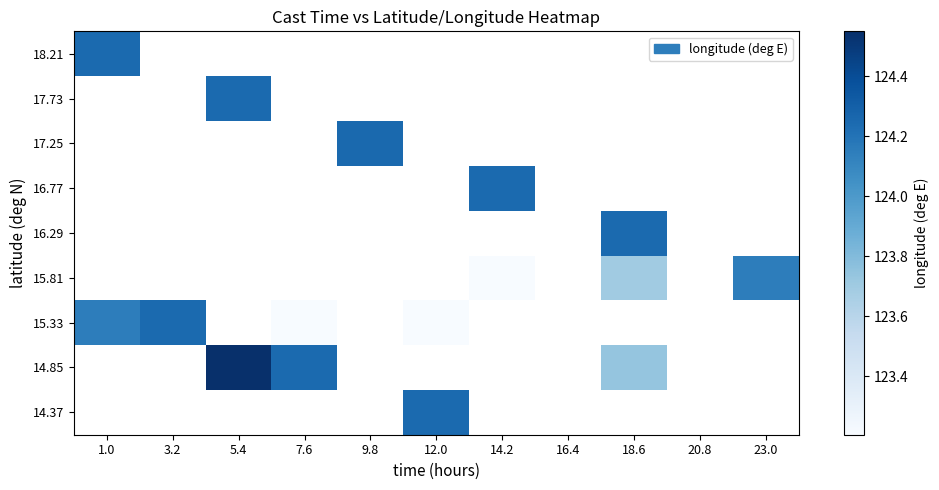

List the labels in order of 16.77 value, smallest first.

1.0, 3.2, 5.4, 7.6, 9.8, 12.0, 14.2, 16.4, 18.6, 20.8, 23.0